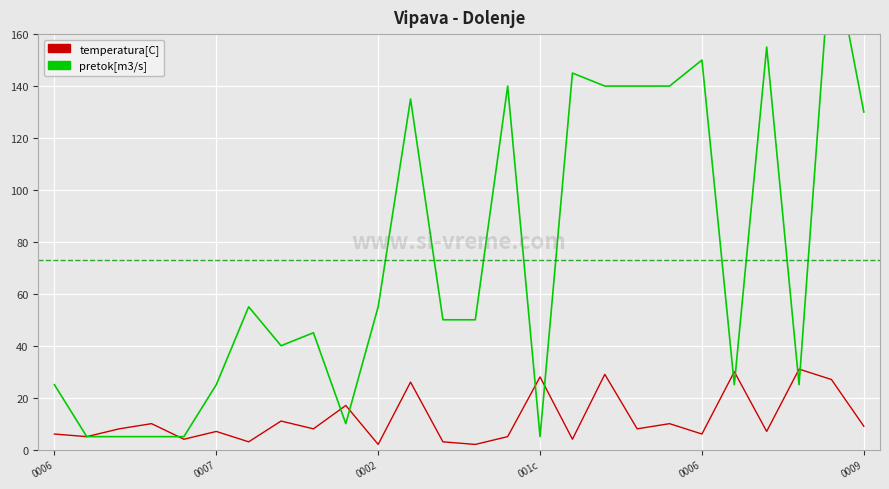

Which series has the largest range (max minus min)?

pretok[m3/s]